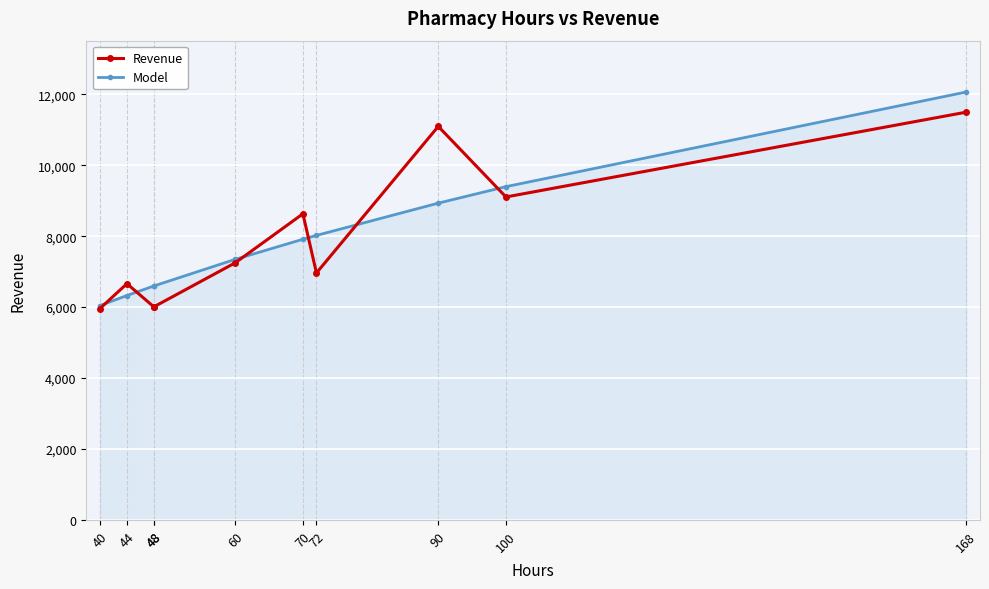

At how many categories does at least one series exceed 10509?

2